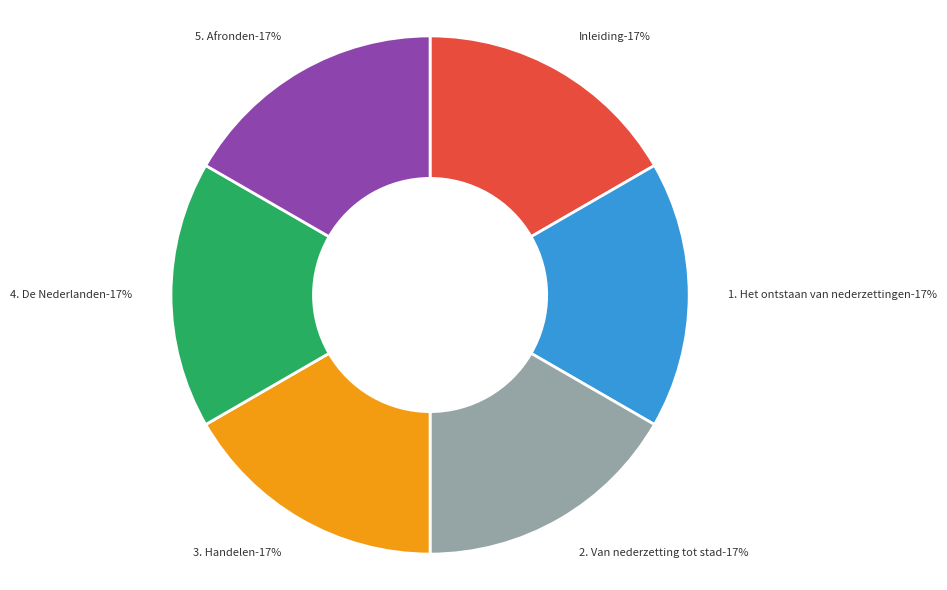

What is the total percentage of 2. Van nederzetting tot stad and 5. Afronden?

33.3%